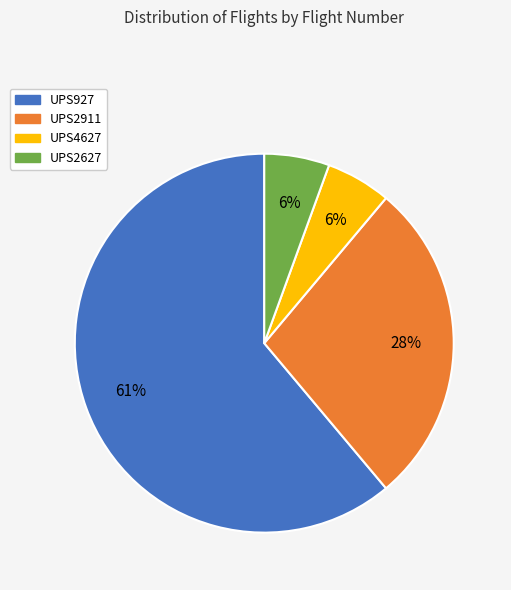

Which slice is the largest?

UPS927